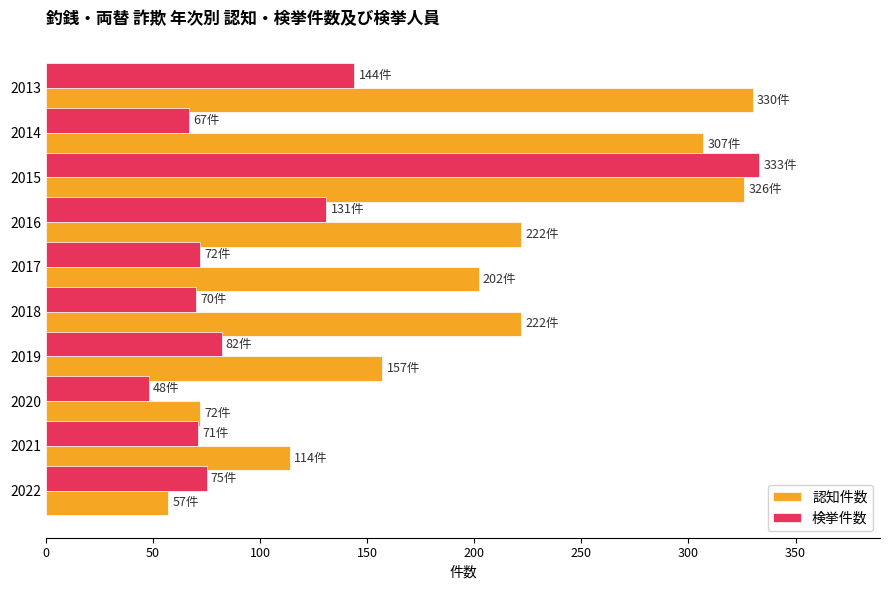

What is the sum of all 検挙件数 values?

1093